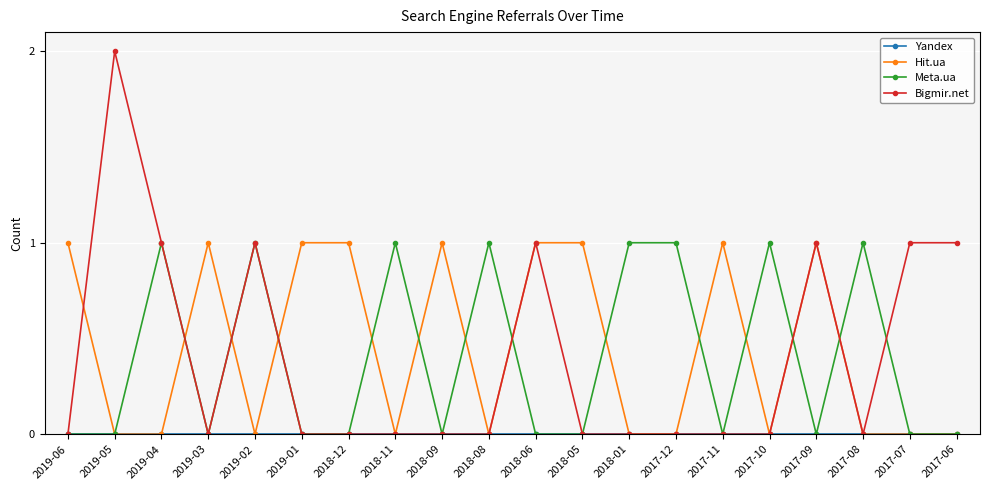

What position from the left is 2018-01?

13